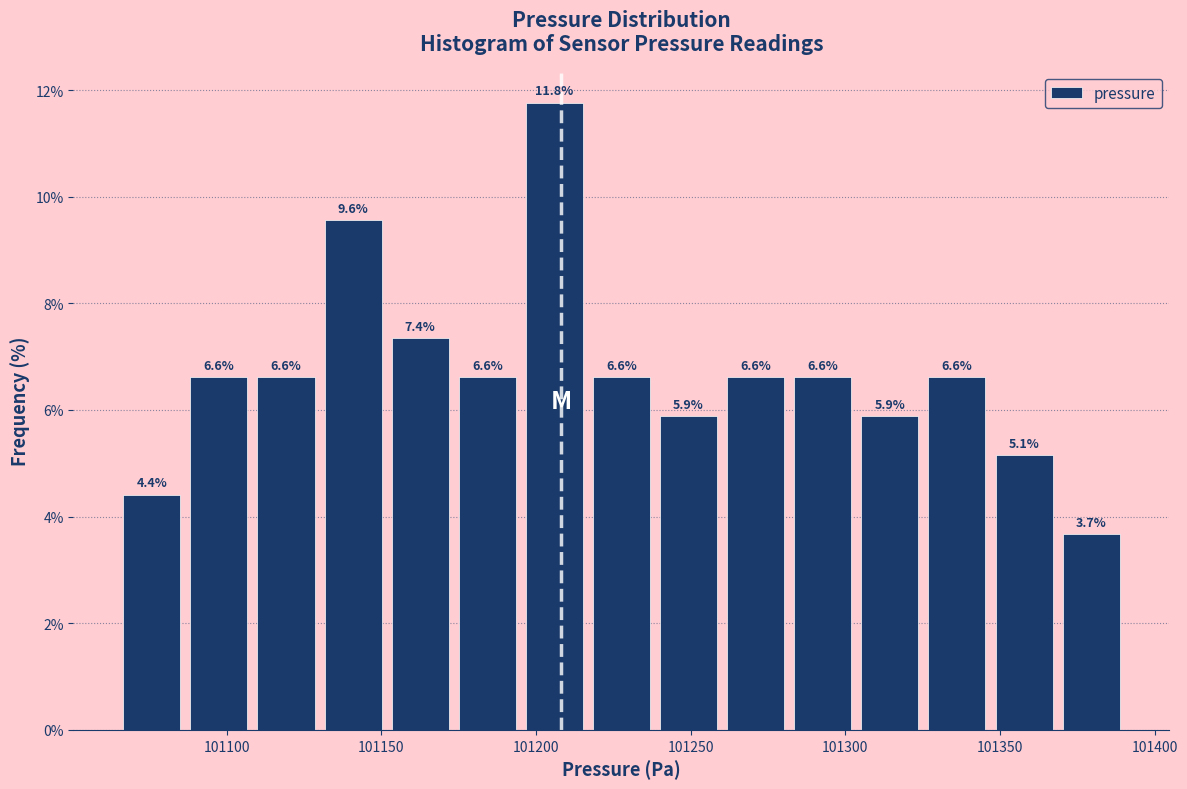

What is the height of the bar covering 101150 to 101175 on the x-axis? The bar edges are not printed on the chart, so give them approximately, as read against the axis.

7.4